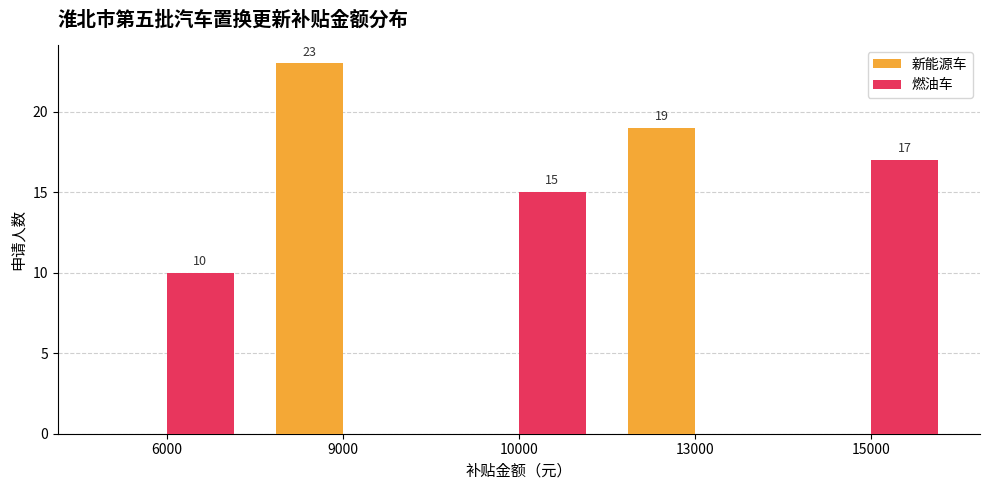

At which label is 新能源车 closest to 11?

13000